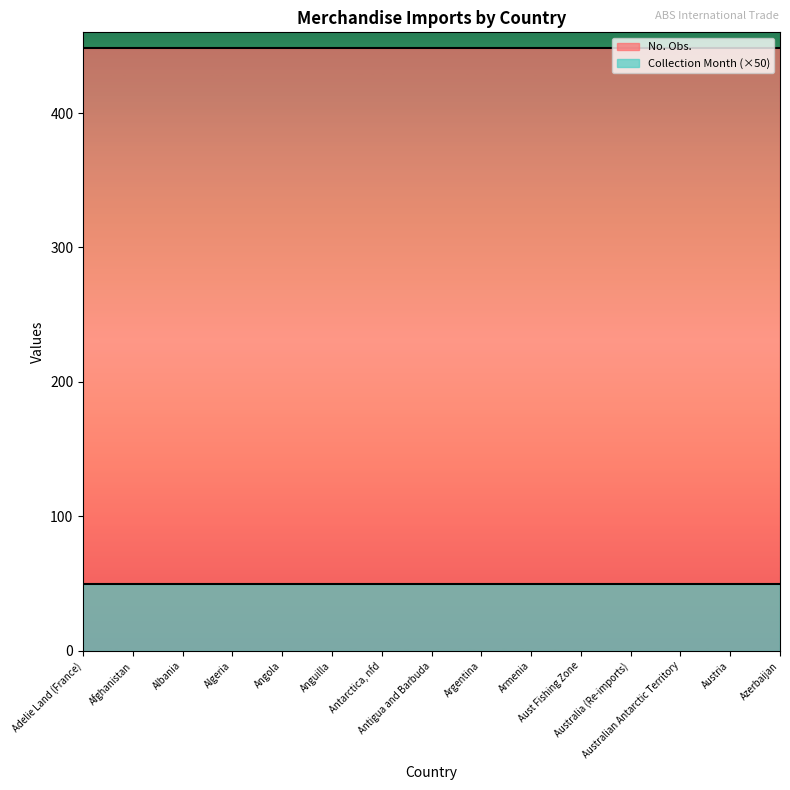

List the series in order of their peak value, lowest first.

Collection Month (×50), No. Obs.